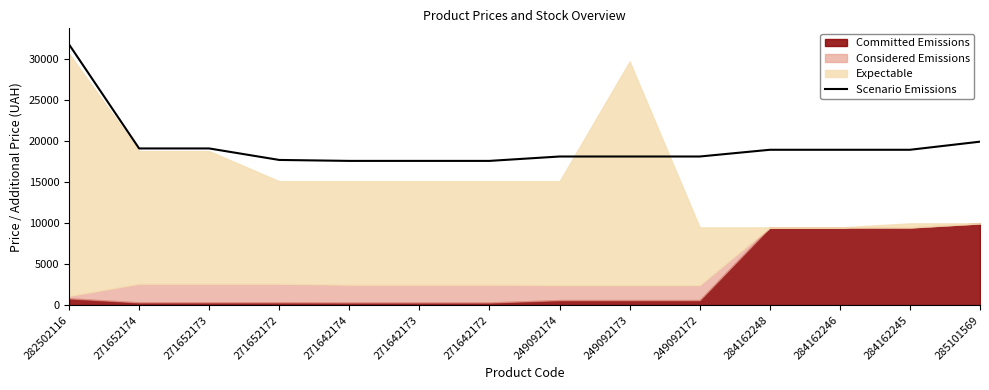

What is the difference between the second highest and minimum values?

2347.3